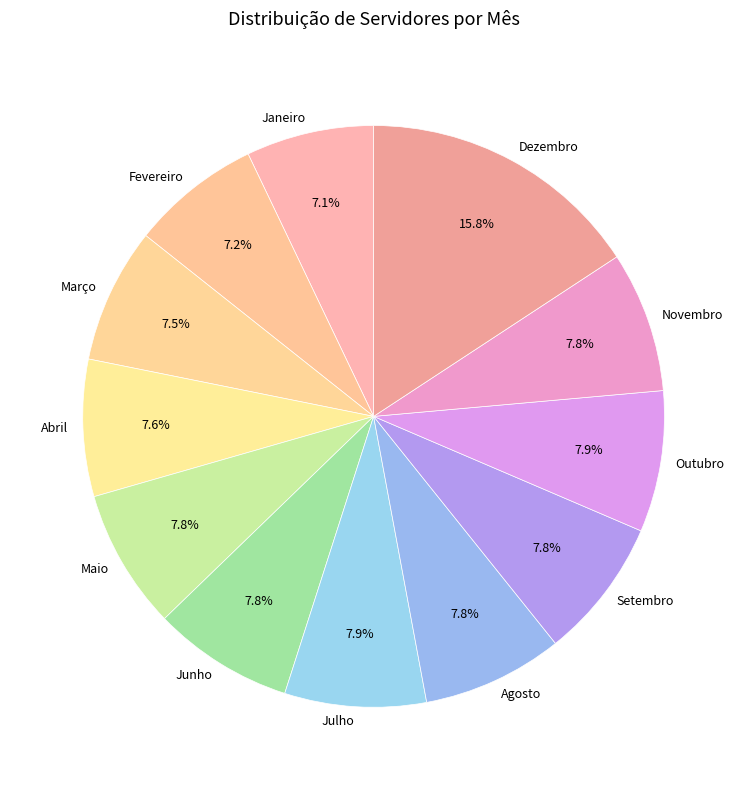

Which slice is the largest?

Dezembro